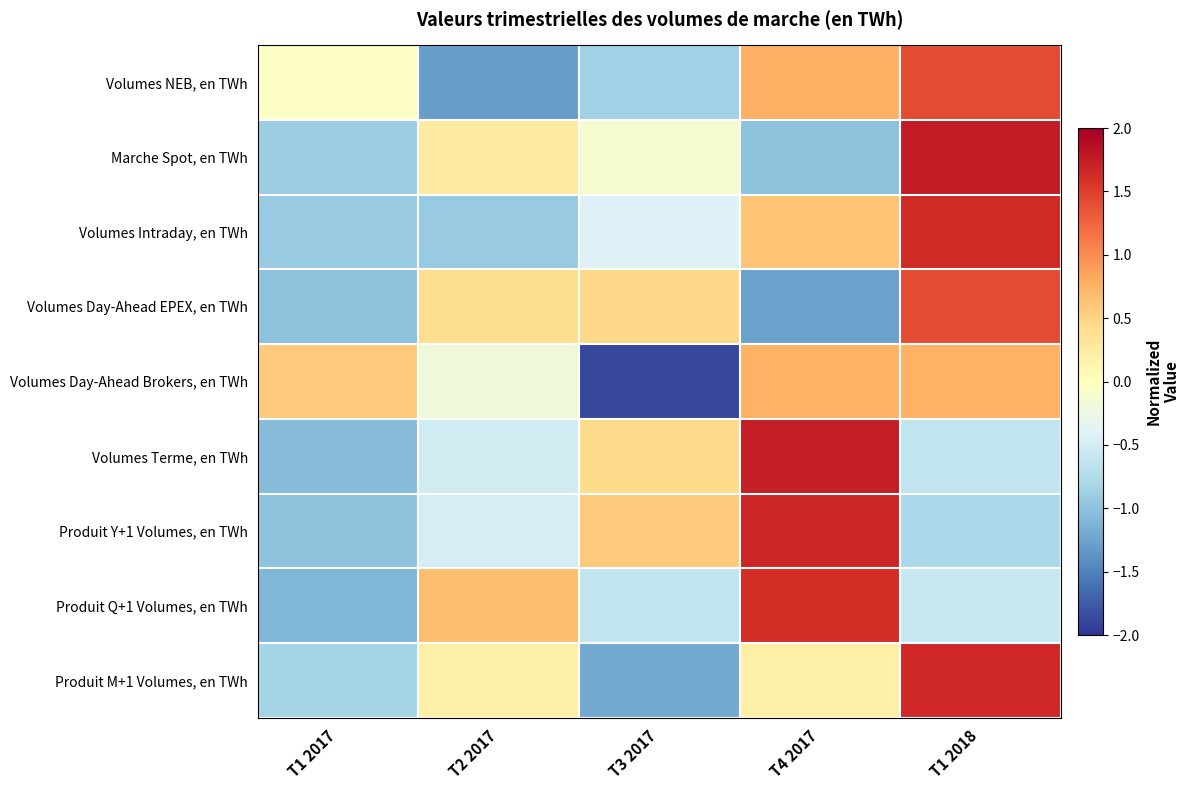

Reading left to right, what are all the values shown in this chart?

Volumes NEB, en TWh: T1 2017=-0.0	T2 2017=-1.3	T3 2017=-0.9	T4 2017=0.8	T1 2018=1.4
Marche Spot, en TWh: T1 2017=-0.9	T2 2017=0.3	T3 2017=-0.1	T4 2017=-1.0	T1 2018=1.8
Volumes Intraday, en TWh: T1 2017=-0.9	T2 2017=-0.9	T3 2017=-0.4	T4 2017=0.6	T1 2018=1.7
Volumes Day-Ahead EPEX, en TWh: T1 2017=-1.0	T2 2017=0.4	T3 2017=0.5	T4 2017=-1.3	T1 2018=1.4
Volumes Day-Ahead Brokers, en TWh: T1 2017=0.6	T2 2017=-0.2	T3 2017=-1.9	T4 2017=0.8	T1 2018=0.8
Volumes Terme, en TWh: T1 2017=-1.1	T2 2017=-0.5	T3 2017=0.4	T4 2017=1.7	T1 2018=-0.6
Produit Y+1 Volumes, en TWh: T1 2017=-1.0	T2 2017=-0.5	T3 2017=0.6	T4 2017=1.7	T1 2018=-0.8
Produit Q+1 Volumes, en TWh: T1 2017=-1.1	T2 2017=0.7	T3 2017=-0.6	T4 2017=1.6	T1 2018=-0.6
Produit M+1 Volumes, en TWh: T1 2017=-0.8	T2 2017=0.2	T3 2017=-1.2	T4 2017=0.2	T1 2018=1.7